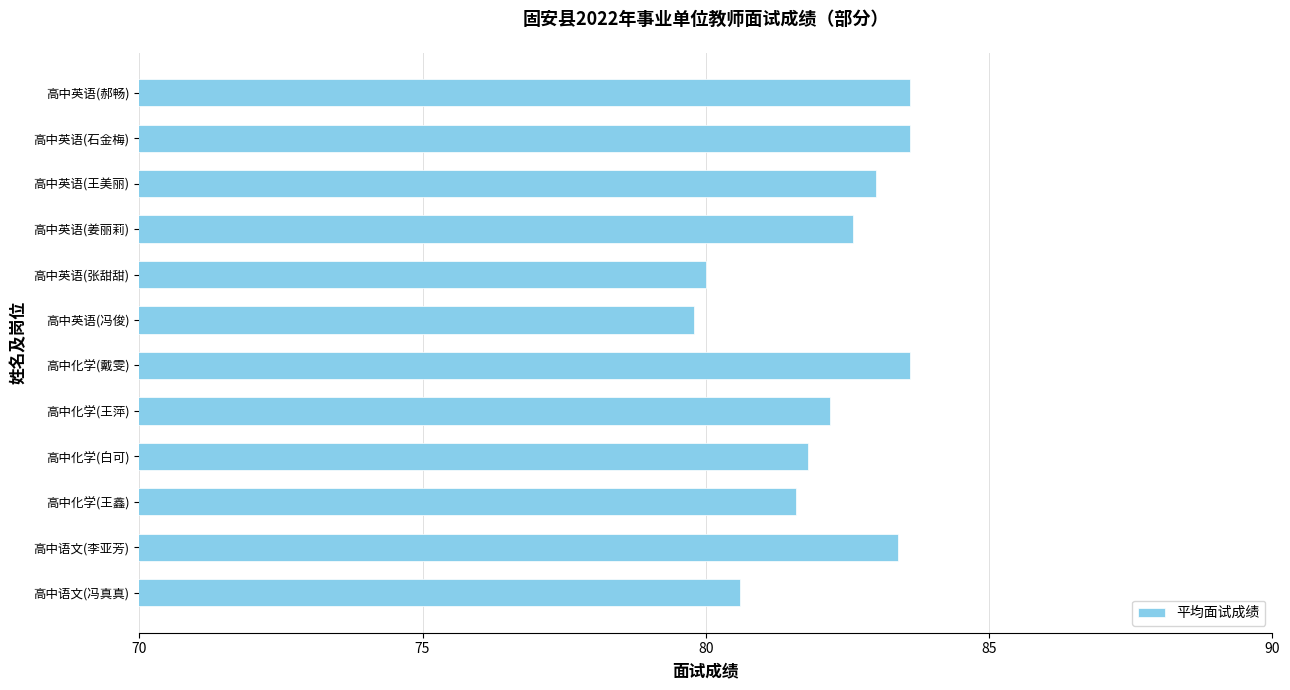

At which label is the value closest to 81?

高中语文(冯真真)